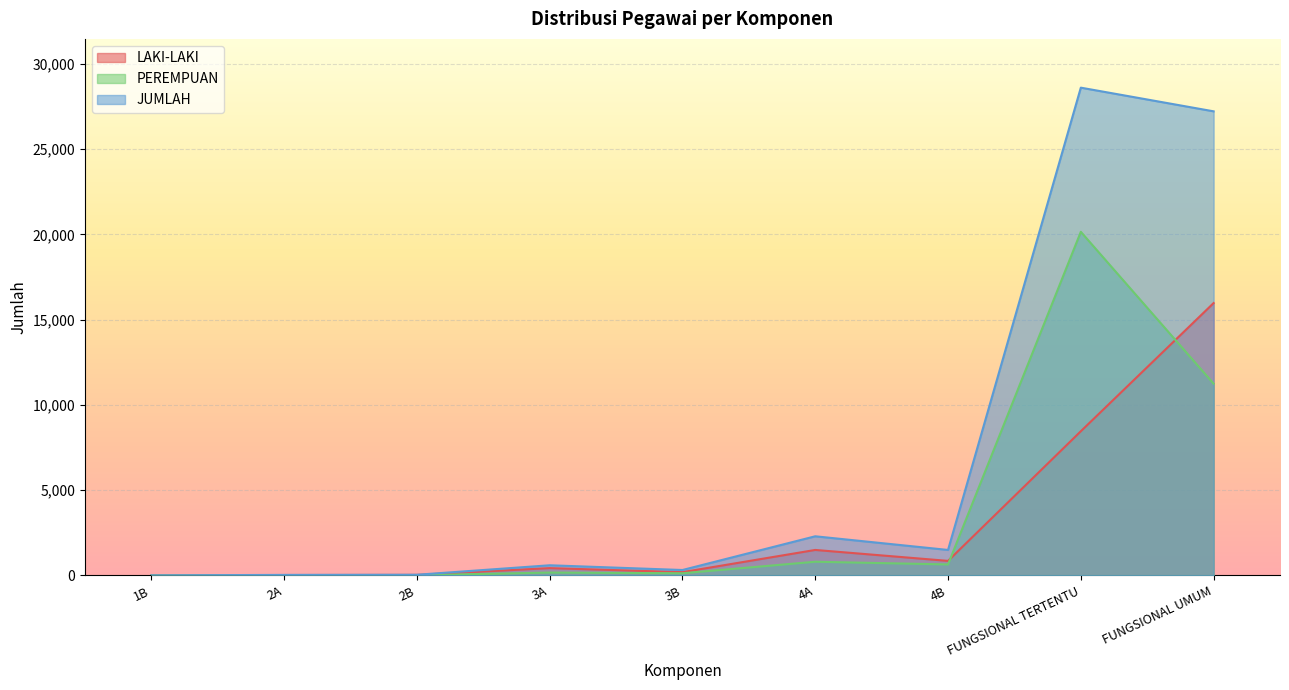

Rank the series by their average value, from highest to lowest.

JUMLAH, PEREMPUAN, LAKI-LAKI